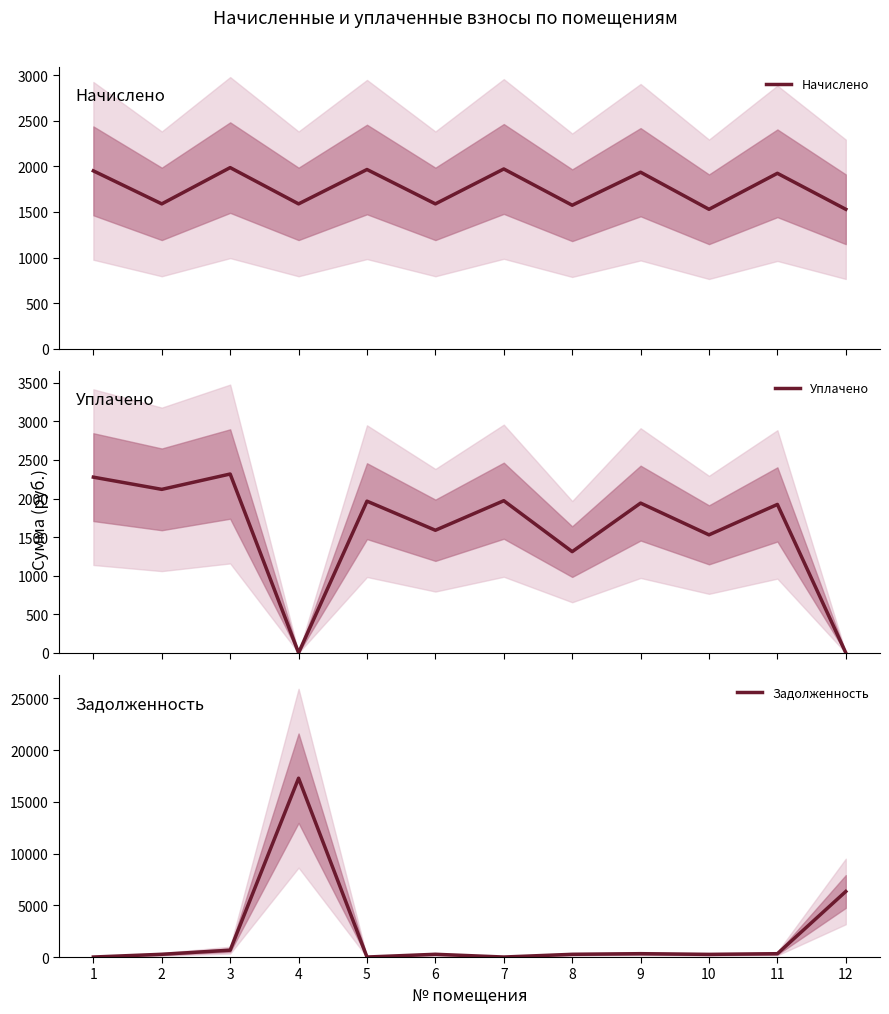

How many lines are shown in the chart?

3